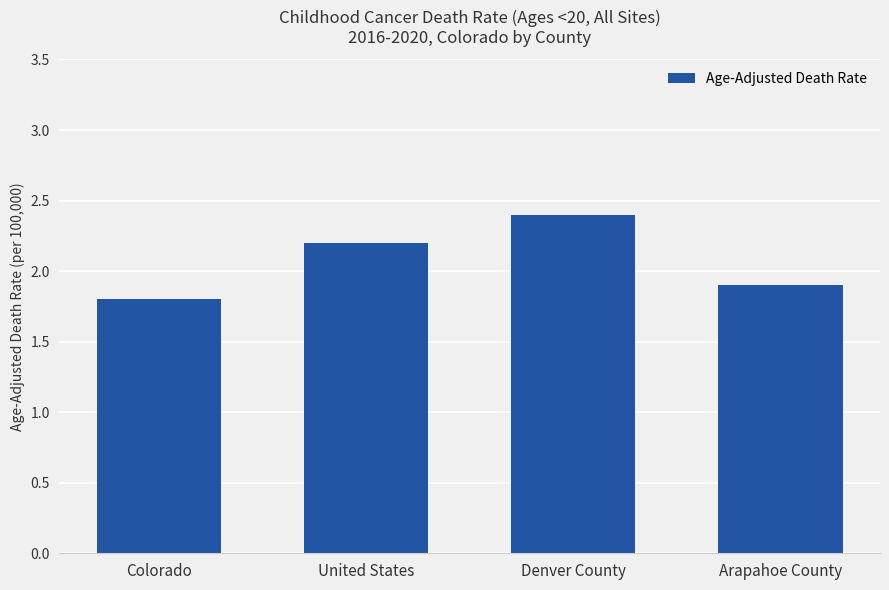

List the labels in order of value, largest first.

Denver County, United States, Arapahoe County, Colorado